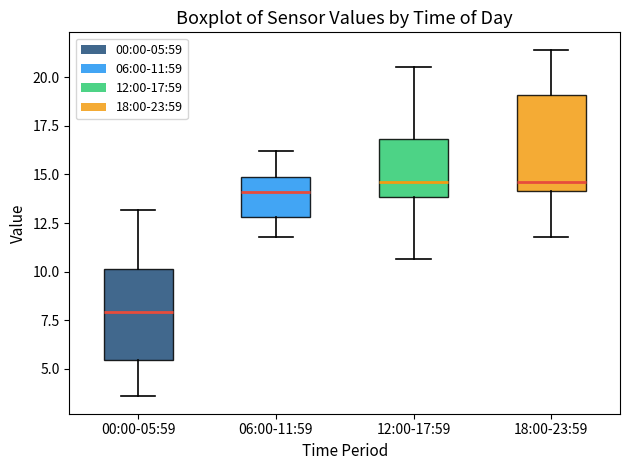

Reading left to right, transcribe this box plot: for each box, give where its median line is, the range the box spans, and where its two whiskers end, as read against the y-axis. The values are not printed on the chart, so give them approximately, as read against the axis.

00:00-05:59: median 8.0, box 5.5 to 10.0, whiskers 3.5 to 13.0
06:00-11:59: median 14.0, box 13.0 to 15.0, whiskers 12.0 to 16.0
12:00-17:59: median 14.5, box 14.0 to 17.0, whiskers 10.5 to 20.5
18:00-23:59: median 14.5, box 14.0 to 19.0, whiskers 12.0 to 21.5